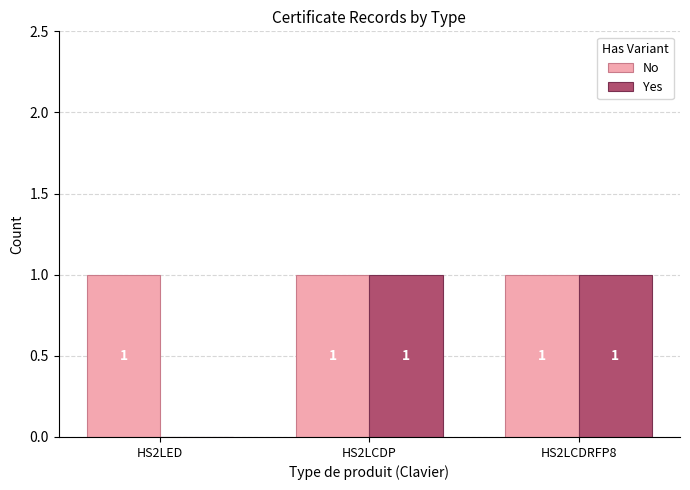

True or false: Yes has a value of 2 at HS2LCDP.

False